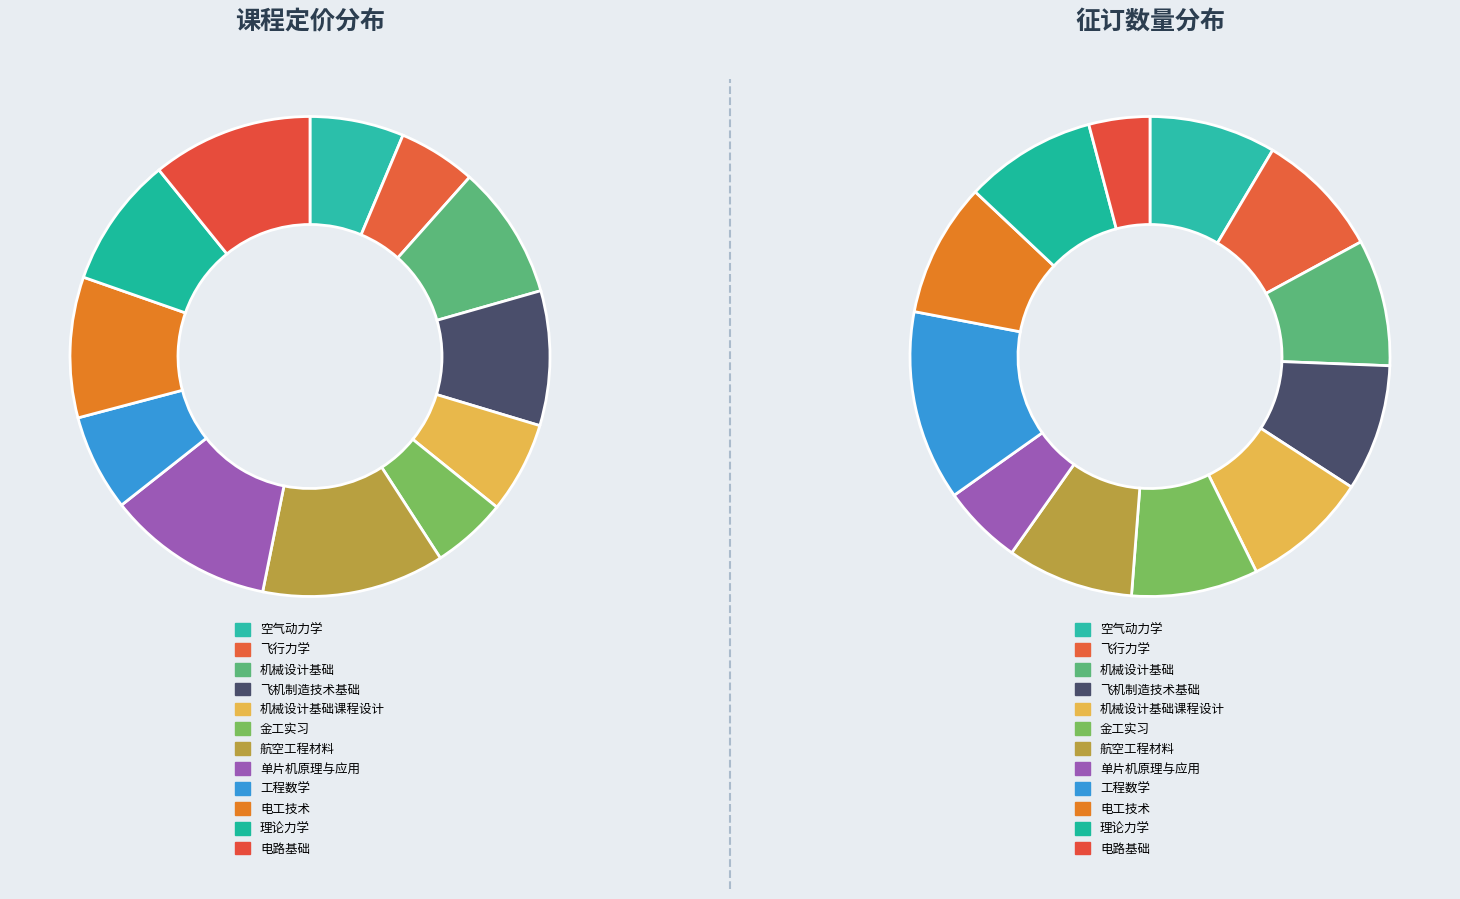

What percentage is NOT represented by 机械设计基础课程设计?

93.9%